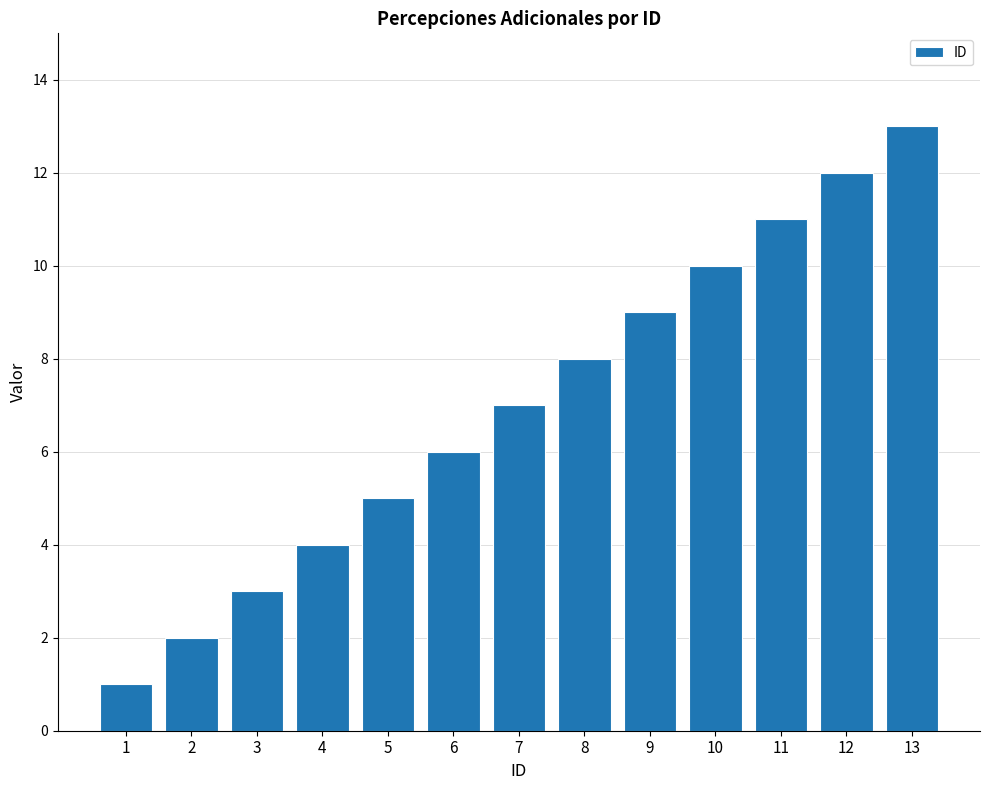

What is the value of the 5th bar from the left?

5